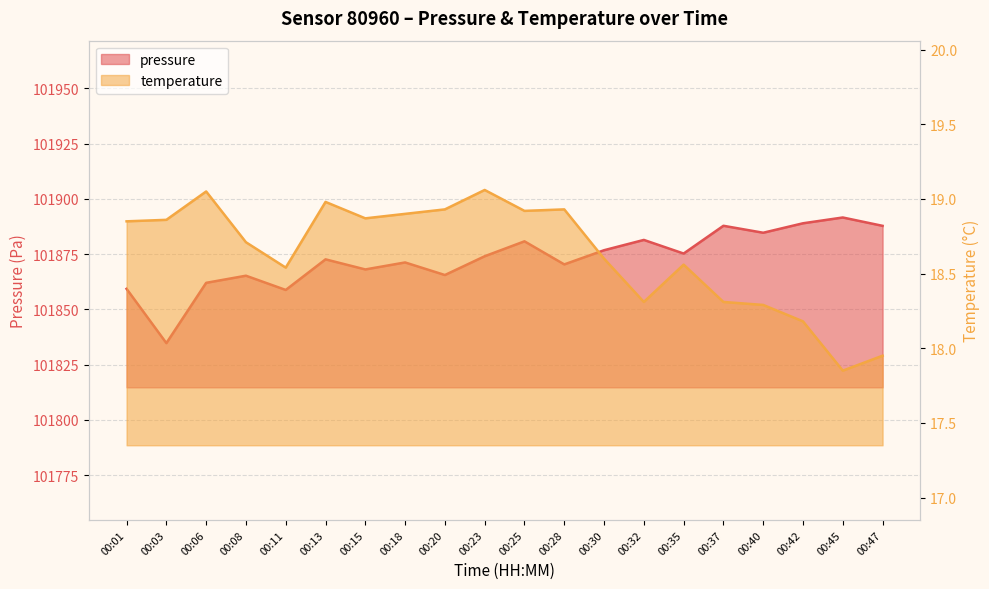

What is the value of the temperature point at the 18th from the left?

18.2